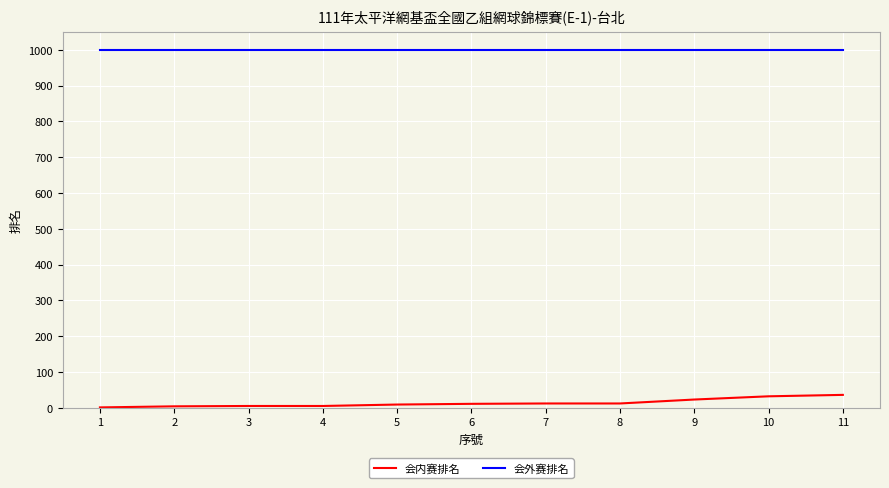

What is the maximum value for 会内赛排名?

36